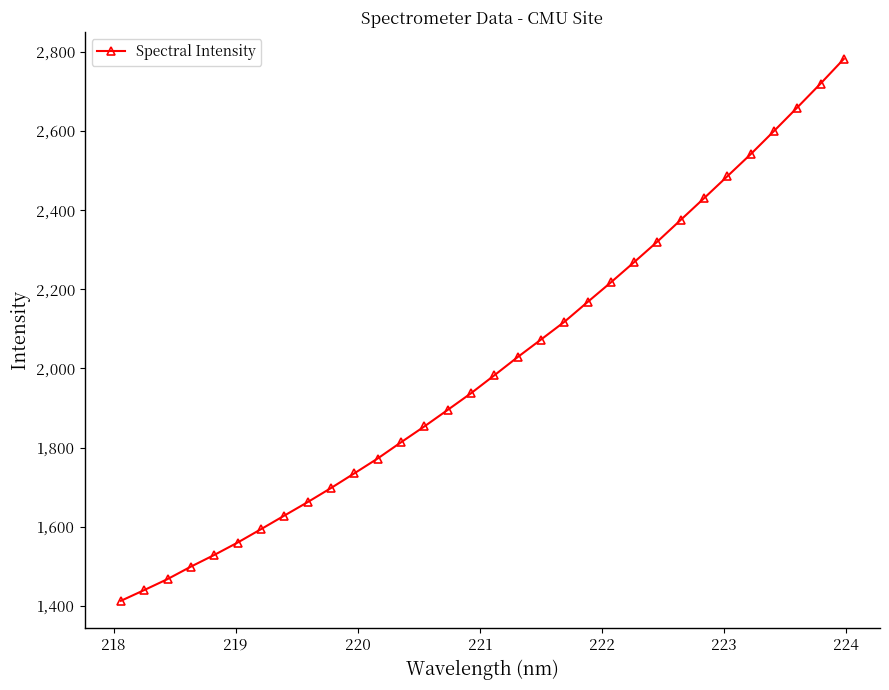

How many categories are shown in the chart?

32